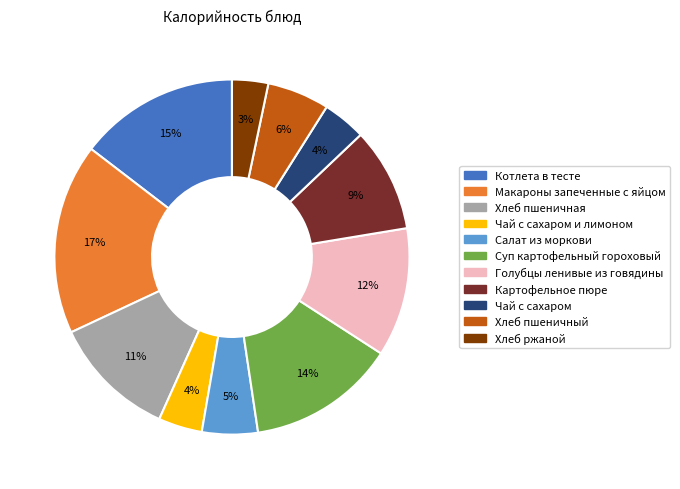

Does any single category account for the majority?

No